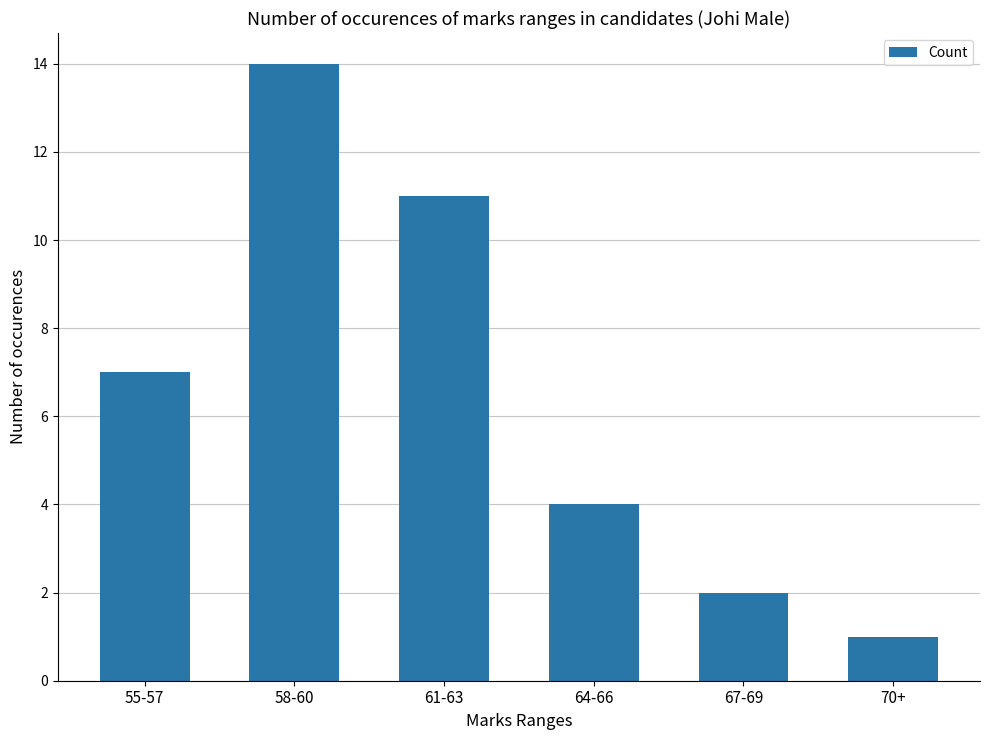

Approximately how many times larger is the value at 70+ compared to 58-60?

0.1